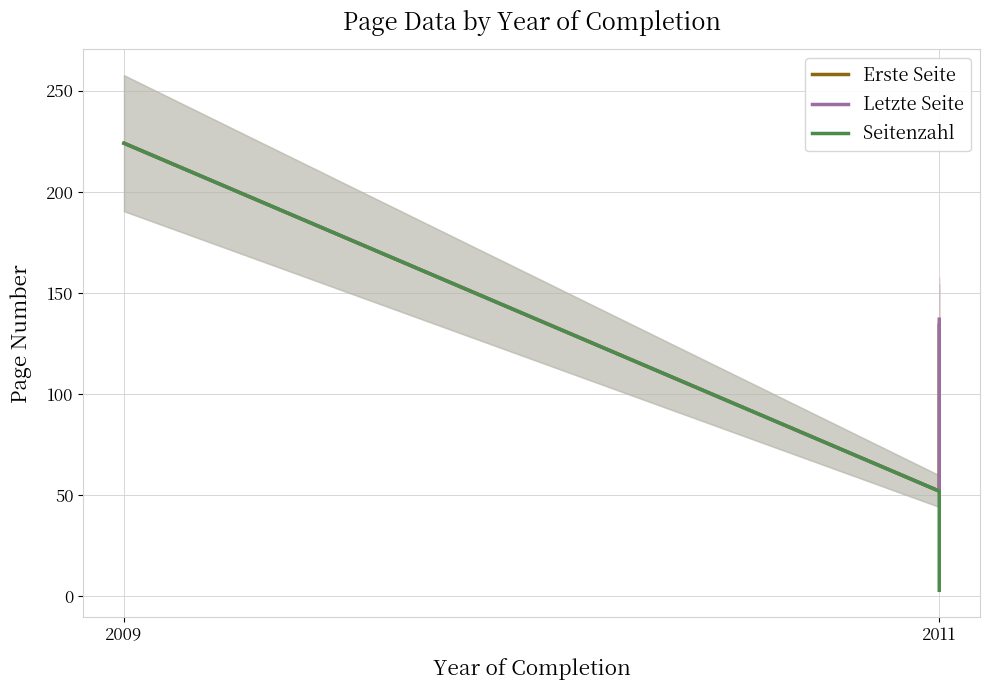

What are all the series names shown in the legend?

Erste Seite, Letzte Seite, Seitenzahl